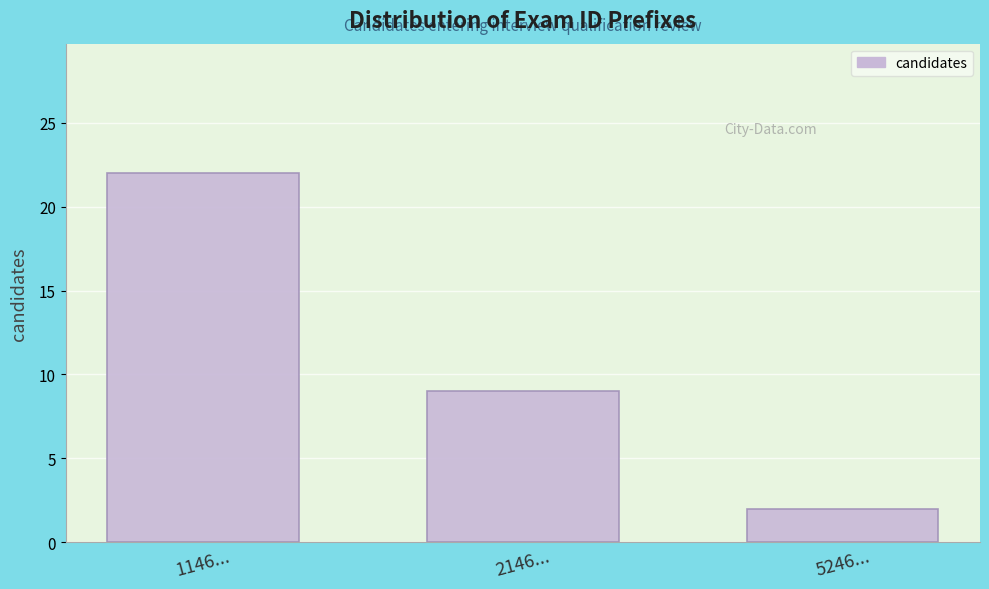

Reading right to left, extract all data points from this chart.

5246...=2	2146...=9	1146...=22